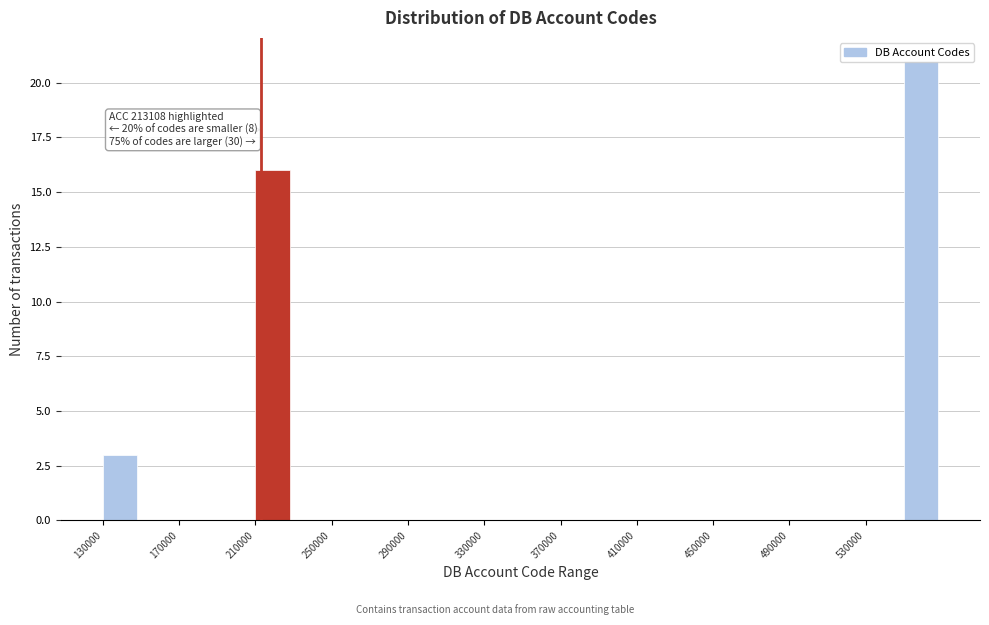

Over which range of the x-axis is the bar tallest?

550000 to 570000